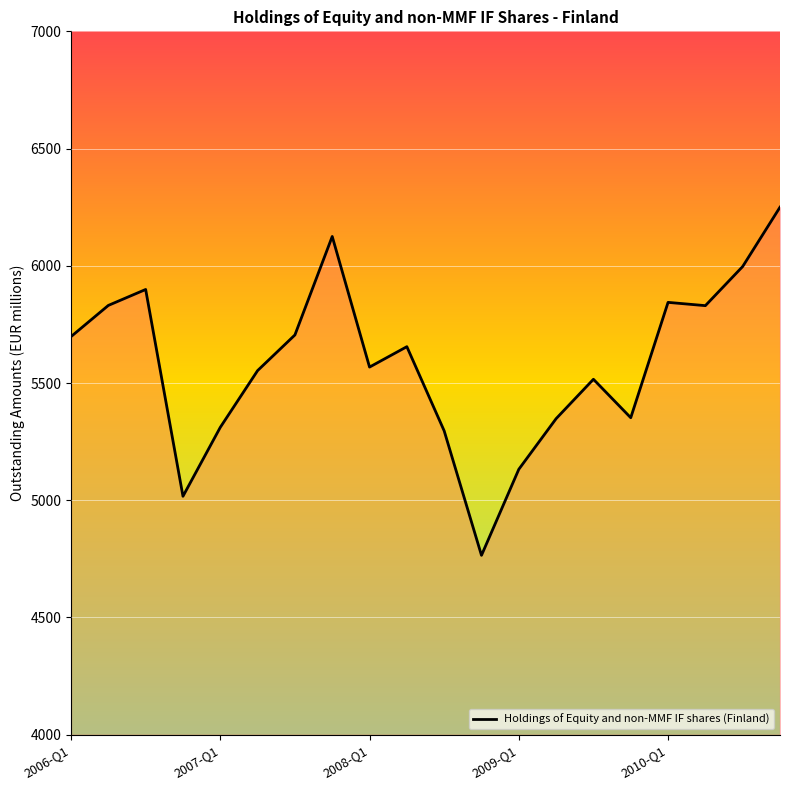

What is the maximum value shown in the chart?

6250